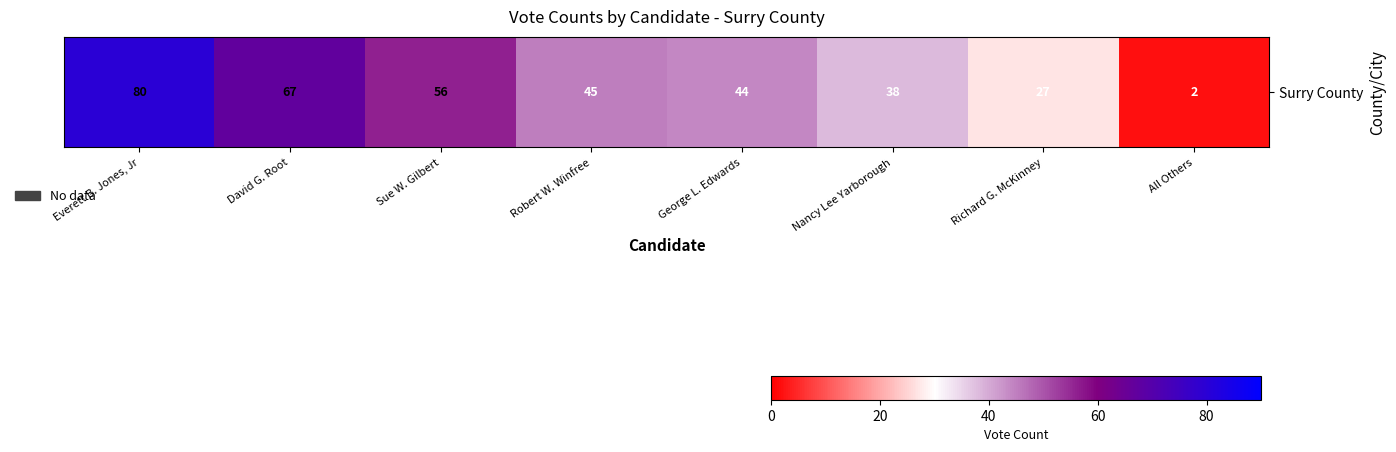

Reading left to right, transcribe all the data shown in this chart.

Everett B. Jones, Jr=80	David G. Root=67	Sue W. Gilbert=56	Robert W. Winfree=45	George L. Edwards=44	Nancy Lee Yarborough=38	Richard G. McKinney=27	All Others=2